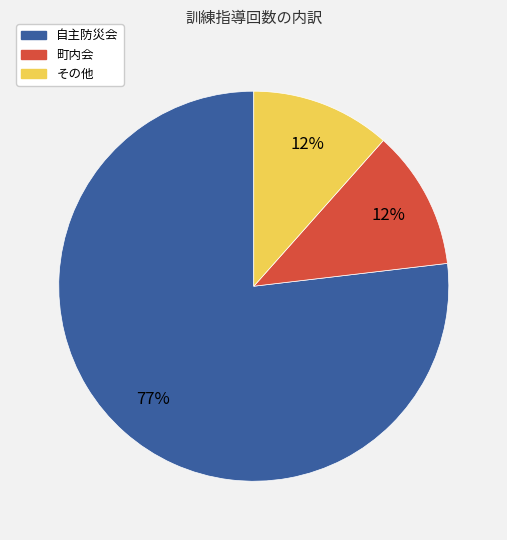

Does 町内会 account for over 50% of the chart?

No